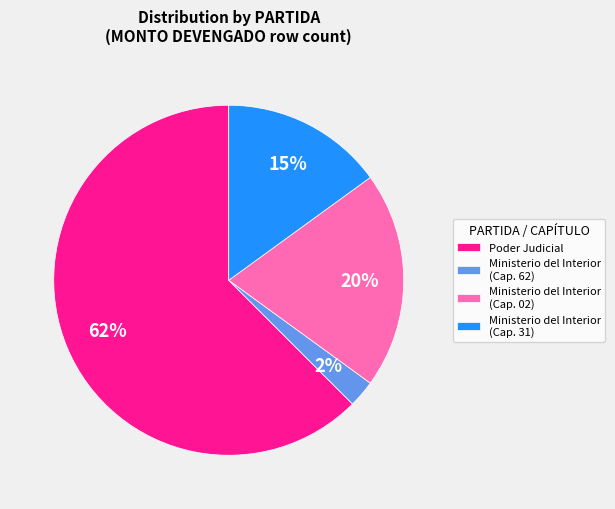

Which has a higher value, Ministerio del Interior (Cap. 31) or Ministerio del Interior (Cap. 62)?

Ministerio del Interior (Cap. 31)